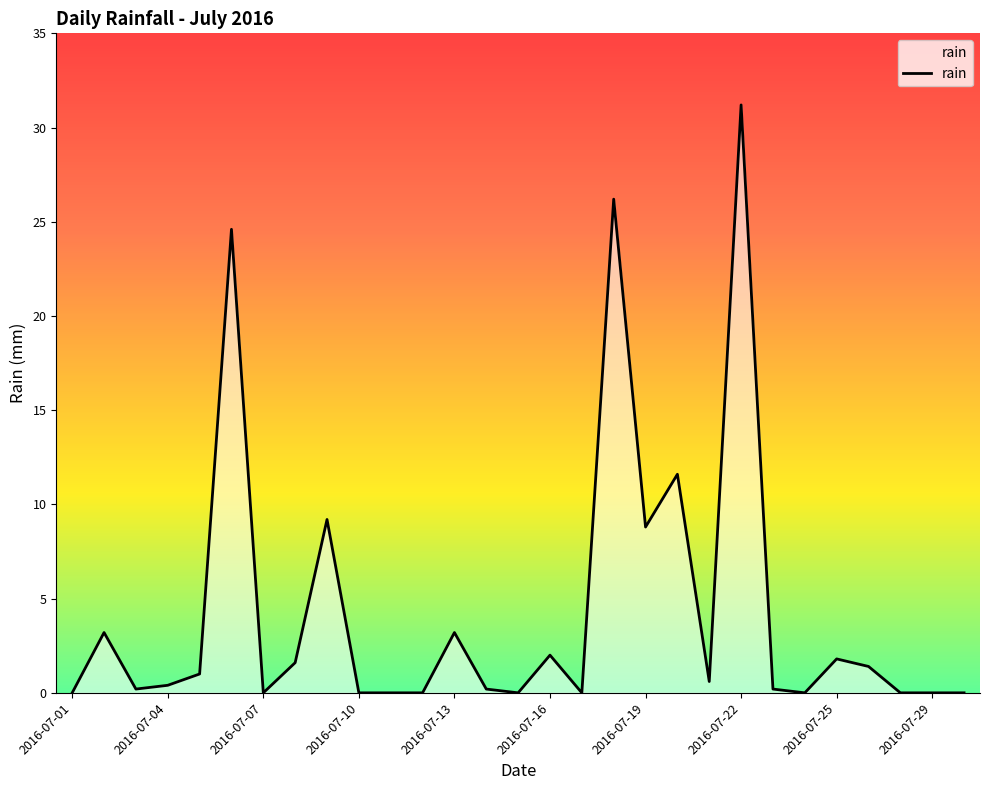

What is the difference between the maximum and minimum values?

31.2